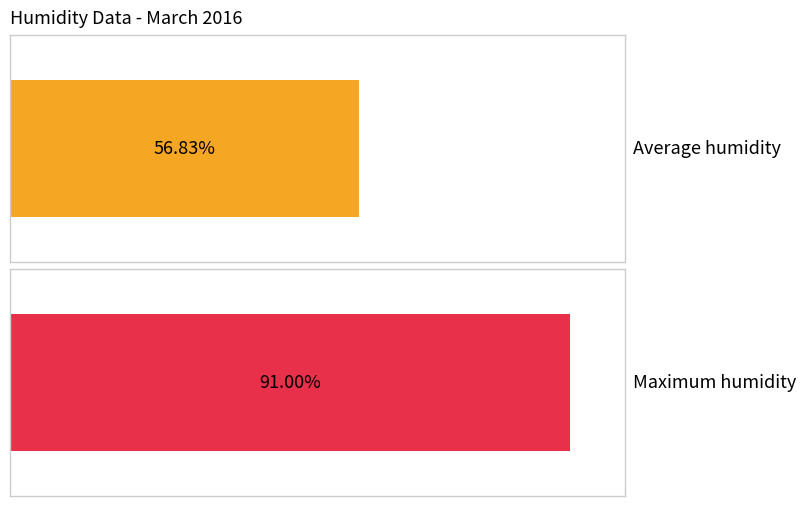

List the series in order of their peak value, lowest first.

Average humidity, Maximum humidity